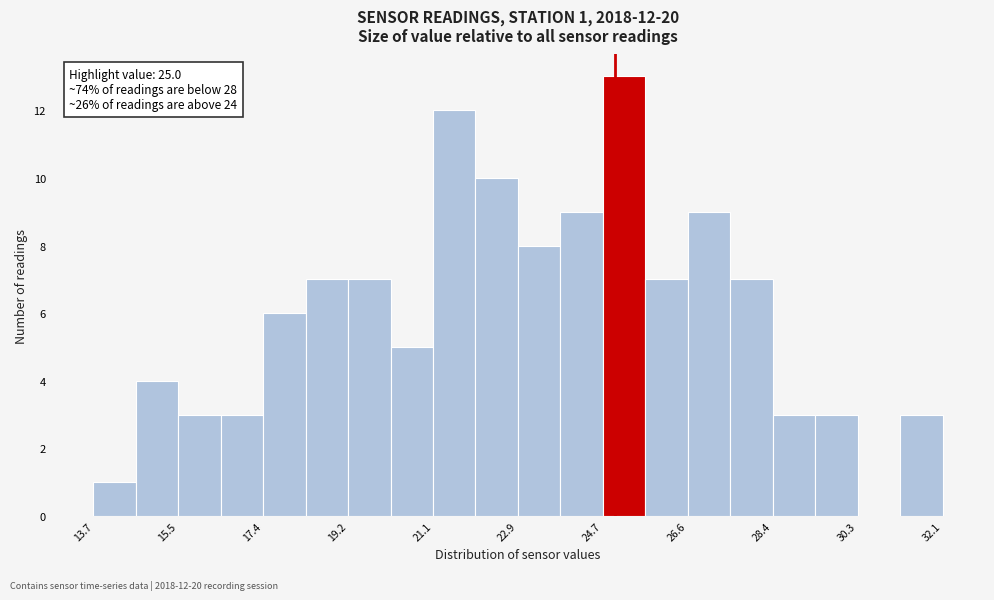

Over which range of the x-axis is the bar tallest?

24.74 to 25.66